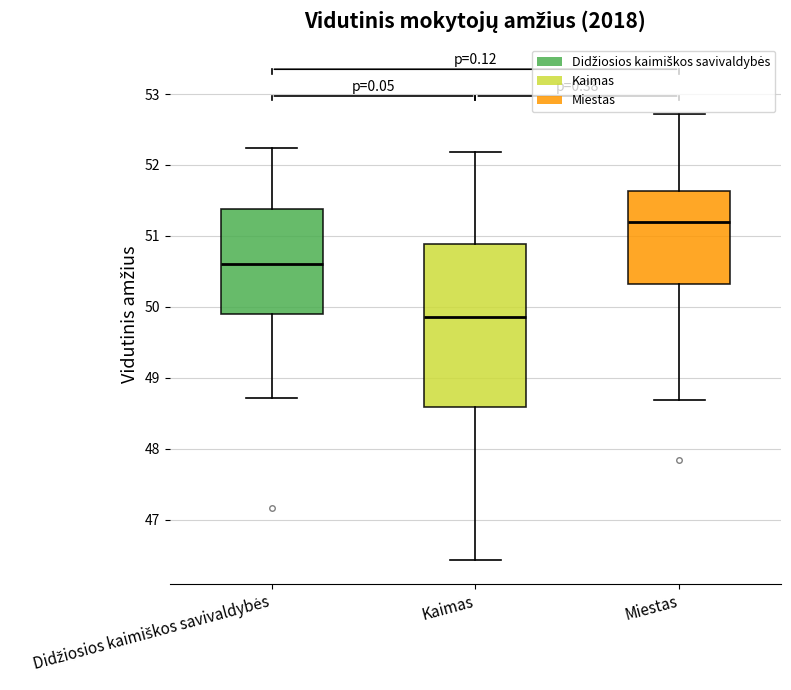

Reading left to right, transcribe this box plot: for each box, give where its median line is, the range the box spans, and where its two whiskers end, as read against the y-axis. The values are not printed on the chart, so give them approximately, as read against the axis.

Didžiosios kaimiškos savivaldybės: median 50.6, box 49.9 to 51.4, whiskers 48.7 to 52.2
Kaimas: median 49.9, box 48.6 to 50.9, whiskers 46.4 to 52.2
Miestas: median 51.2, box 50.3 to 51.6, whiskers 48.7 to 52.7